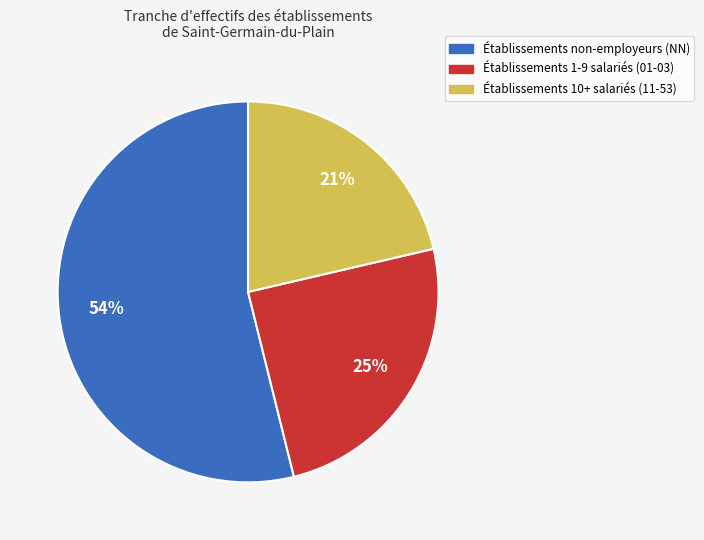

To the nearest percent, what is the difference between the largest and smallest slice percentages?

33%